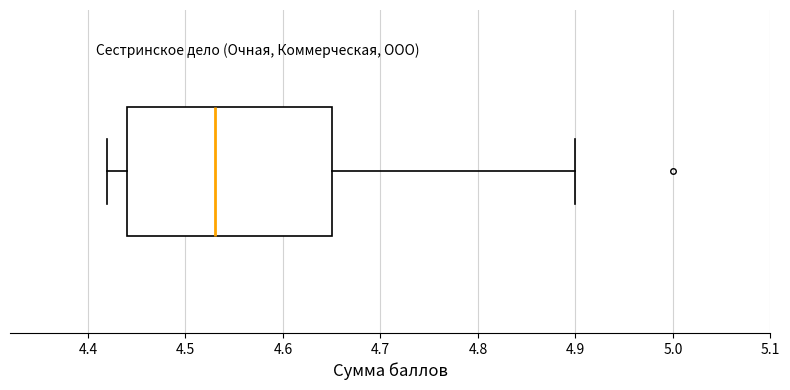

Where does the left whisker of the box end on the x-axis? The values are not printed on the chart, so give them approximately, as read against the axis.

4.42